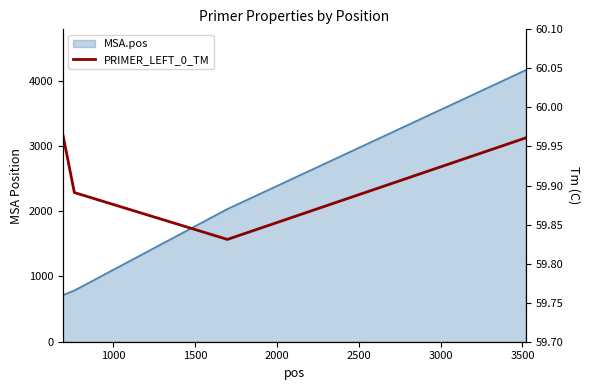

What is the difference between the second highest and minimum values?

0.1